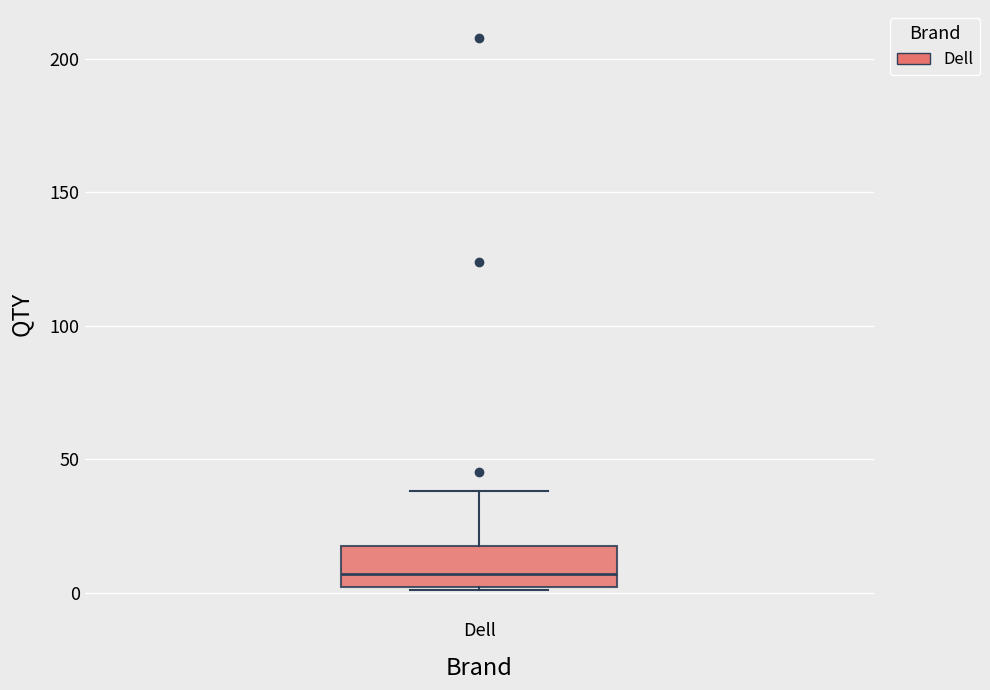

Transcribe this box plot: give where the median line is, the range the box spans, and where the two whiskers end, as read against the y-axis. The values are not printed on the chart, so give them approximately, as read against the axis.

median 5, box 0 to 20, whiskers 0 to 40